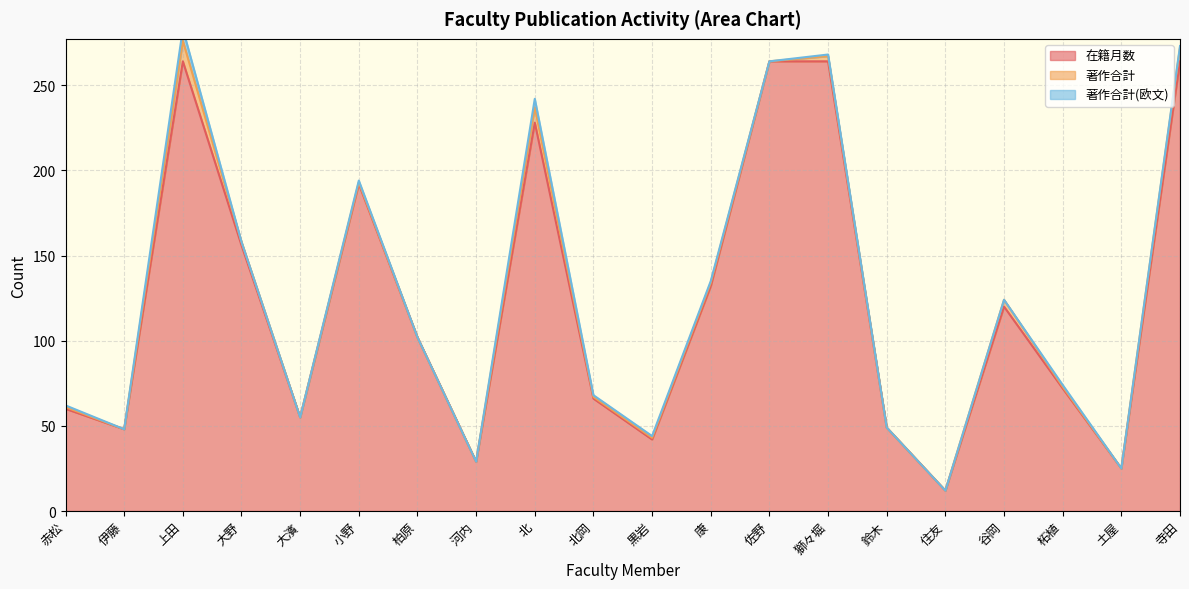

Which has a higher value, 河内 or 北岡?

北岡